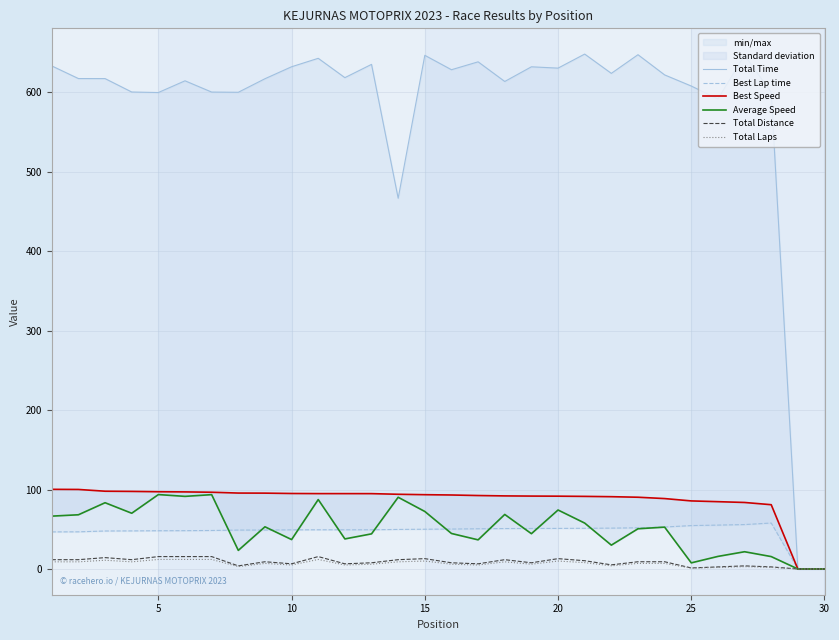

Which series has the widest spread of values?

Total Time